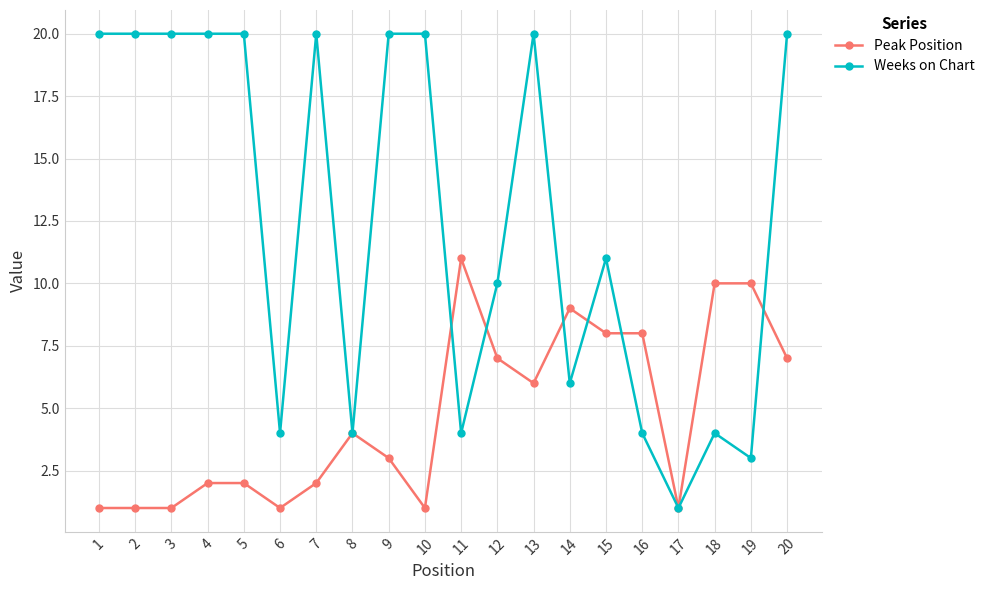

Which series has the largest range (max minus min)?

Weeks on Chart